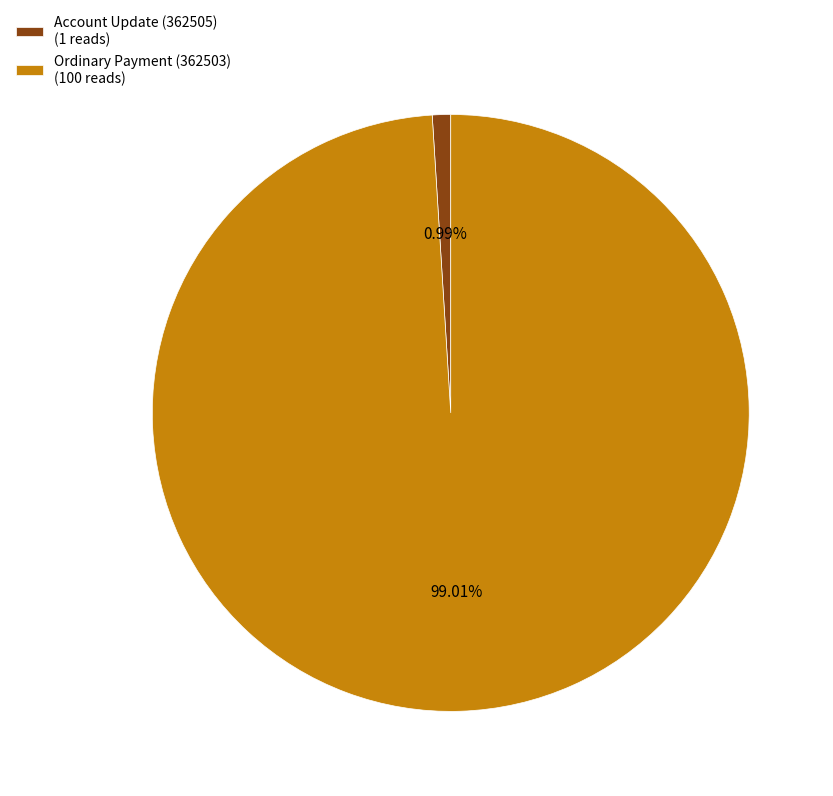

Approximately how many times larger is the value at Ordinary Payment (362503) compared to Account Update (362505)?

100.0